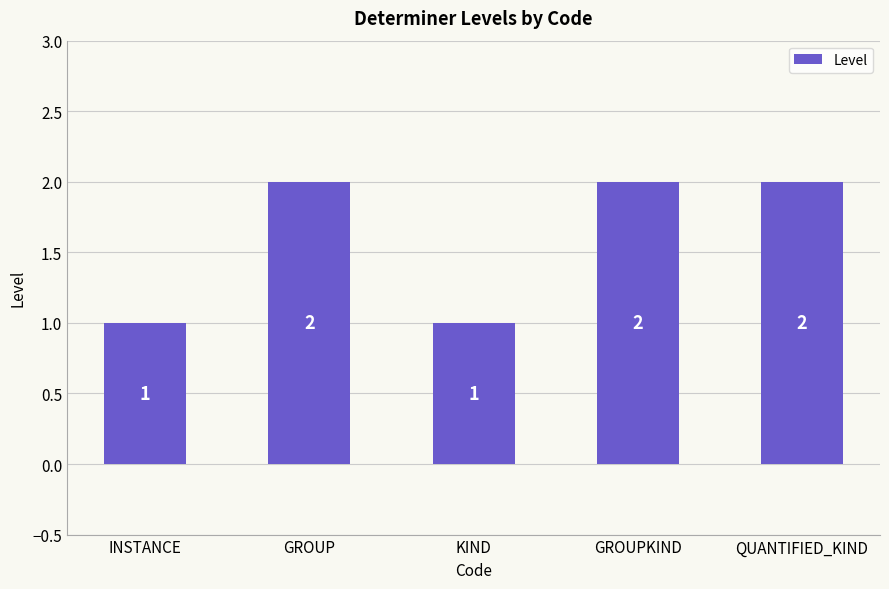

Reading left to right, what are all the values shown in this chart?

1	2	1	2	2